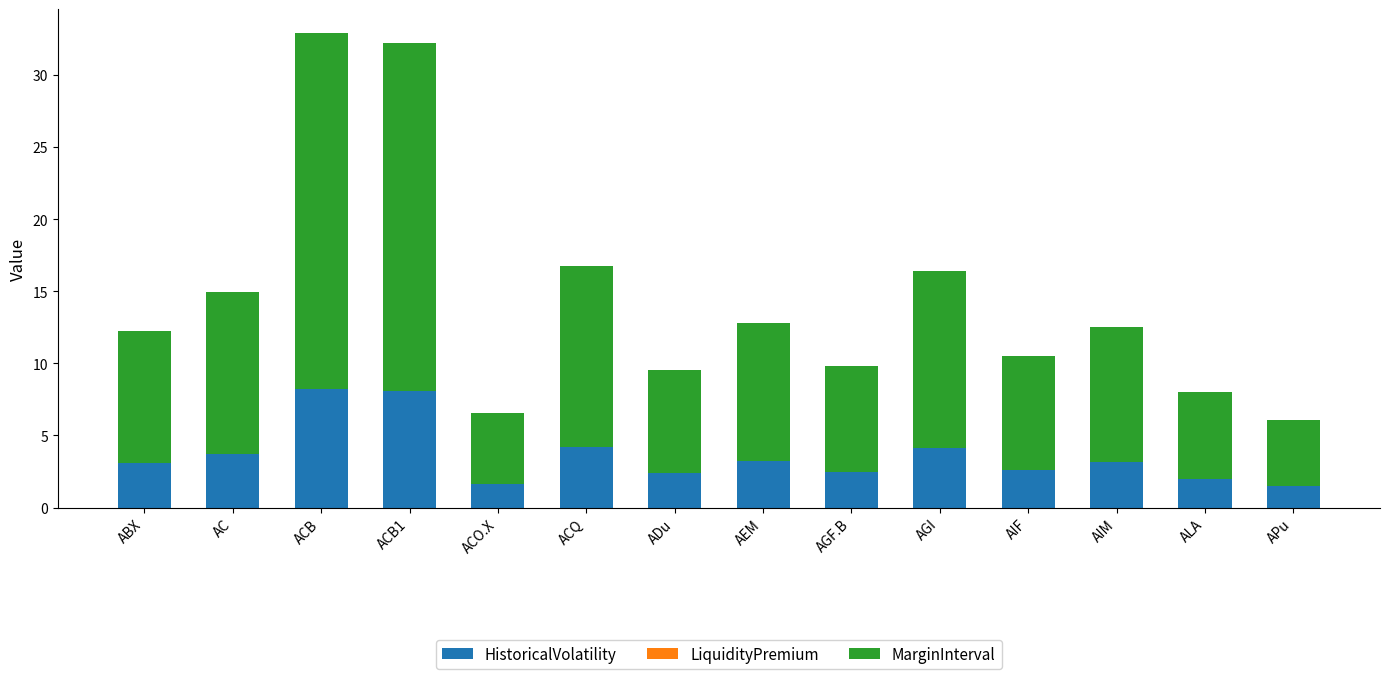

What is the average value of the HistoricalVolatility series?

3.6